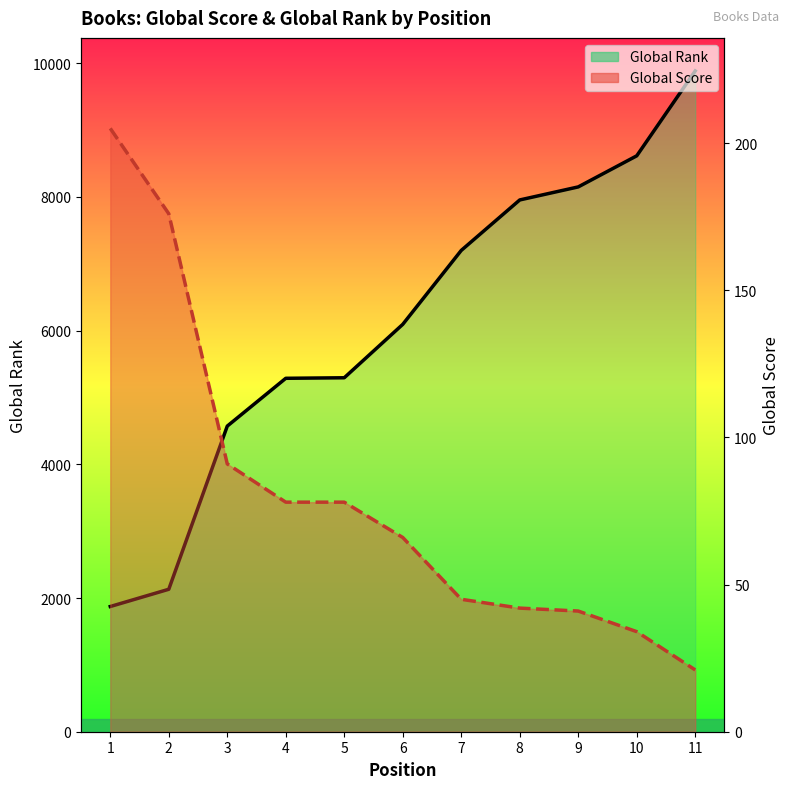

True or false: Global Rank and Global Score cross at least once.

False